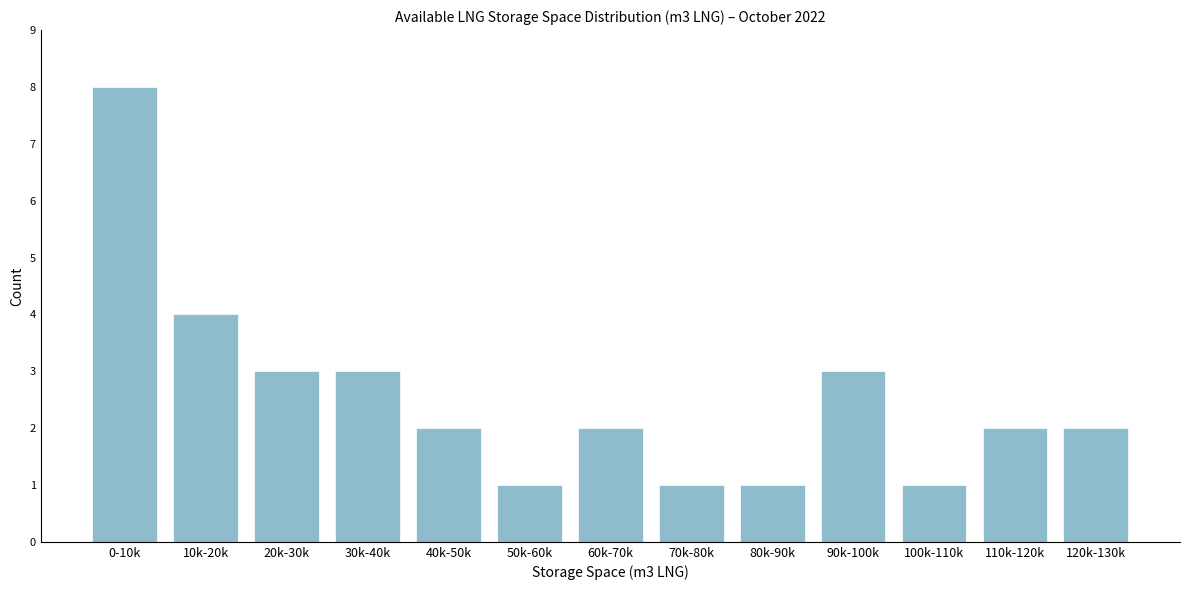

Reading left to right, extract all data points from this chart.

8	4	3	3	2	1	2	1	1	3	1	2	2